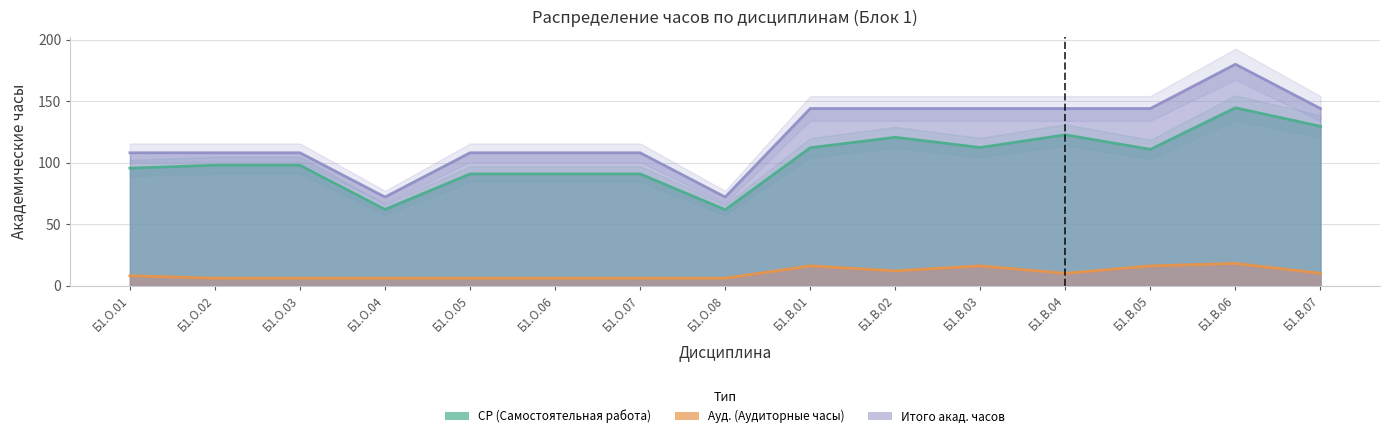

What is the sum of all Ауд. (Аудиторные часы) values?

148.0